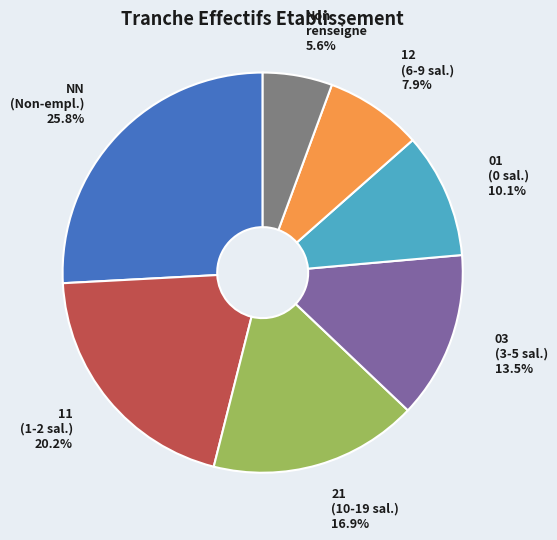

Does any single category account for the majority?

No